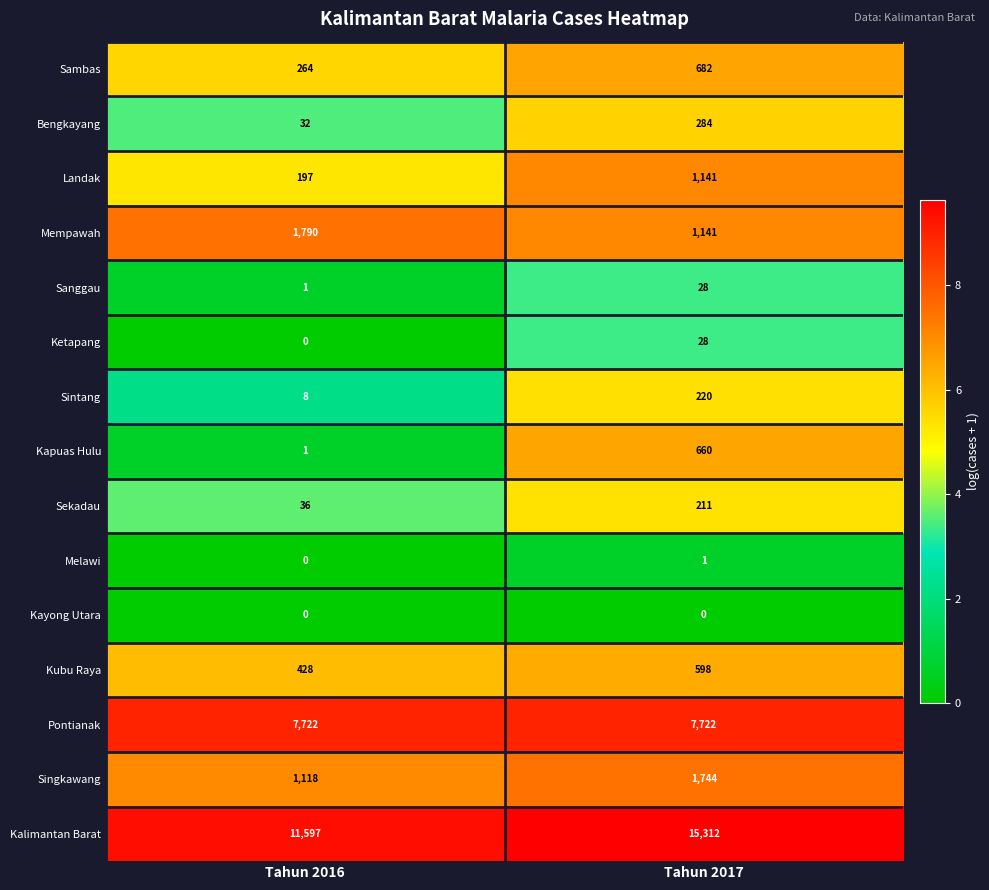

Reading right to left, transcribe all the data shown in this chart.

Sambas: 682	264
Bengkayang: 284	32
Landak: 1141	197
Mempawah: 1141	1790
Sanggau: 28	1
Ketapang: 28	0
Sintang: 220	8
Kapuas Hulu: 660	1
Sekadau: 211	36
Melawi: 1	0
Kayong Utara: 0	0
Kubu Raya: 598	428
Pontianak: 7722	7722
Singkawang: 1744	1118
Kalimantan Barat: 15312	11597